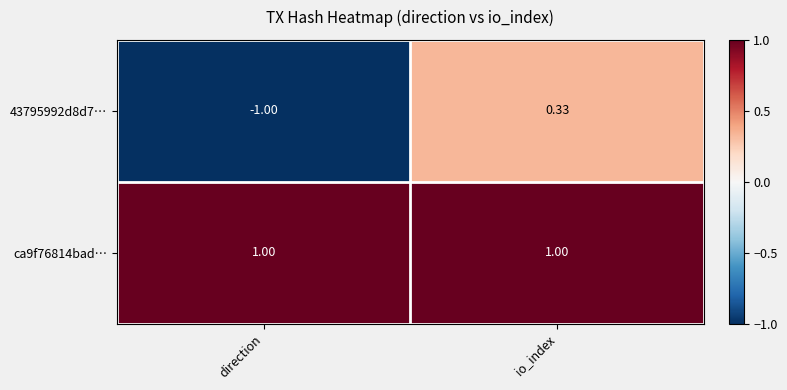

Which category has the highest value in the 43795992d8d7… series?

io_index